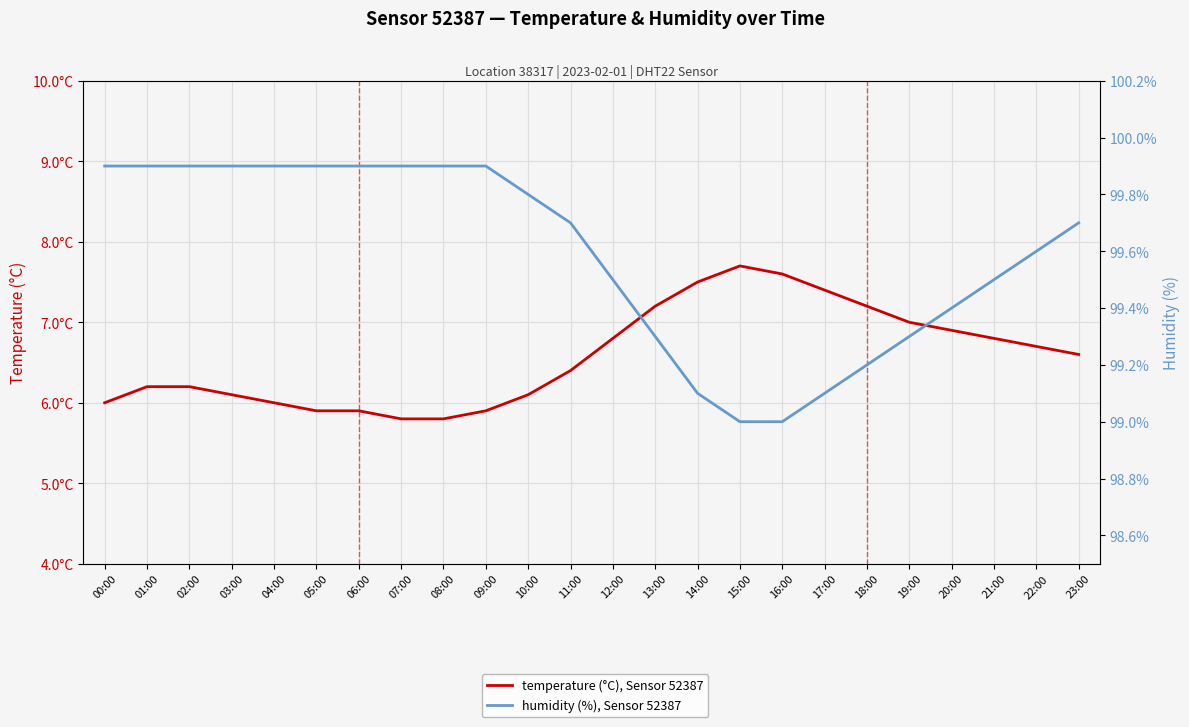

What is the difference between the maximum and second lowest values in the humidity (%), Sensor 52387 series?

0.9